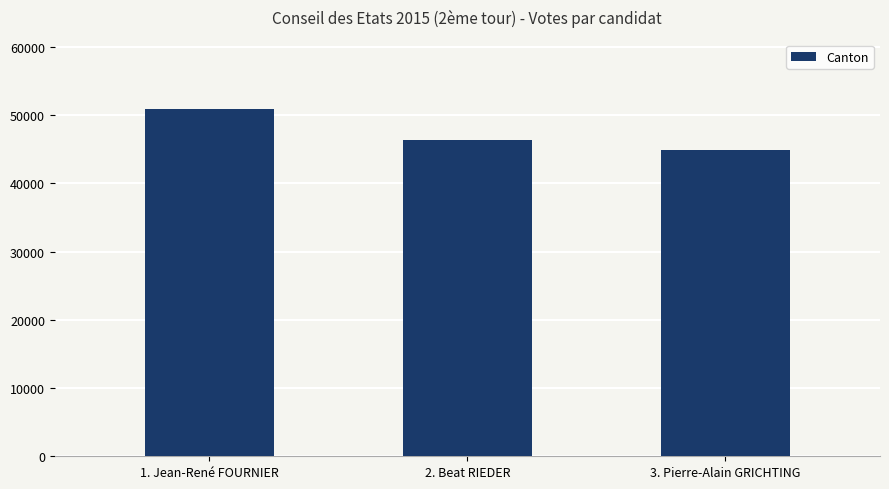

How many data points are less than 46286?

1